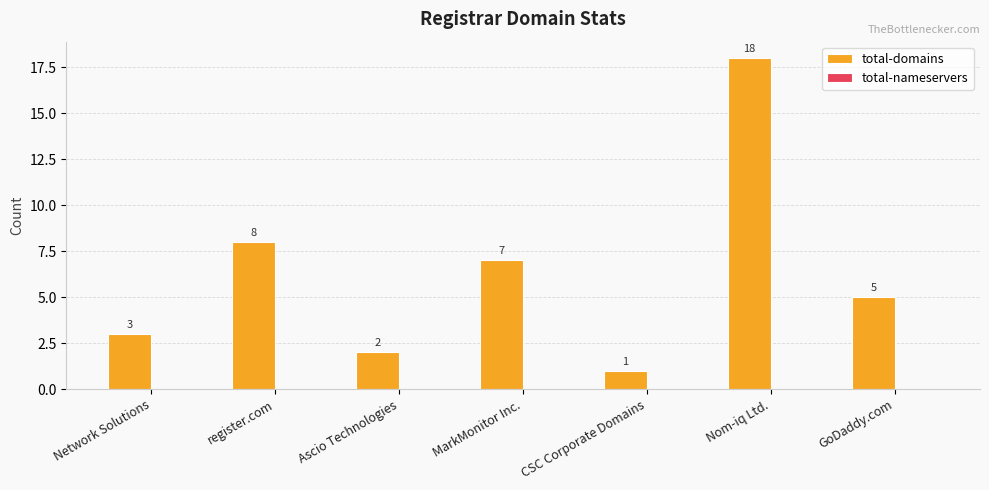

Where is the data nearest to the value 9?

register.com